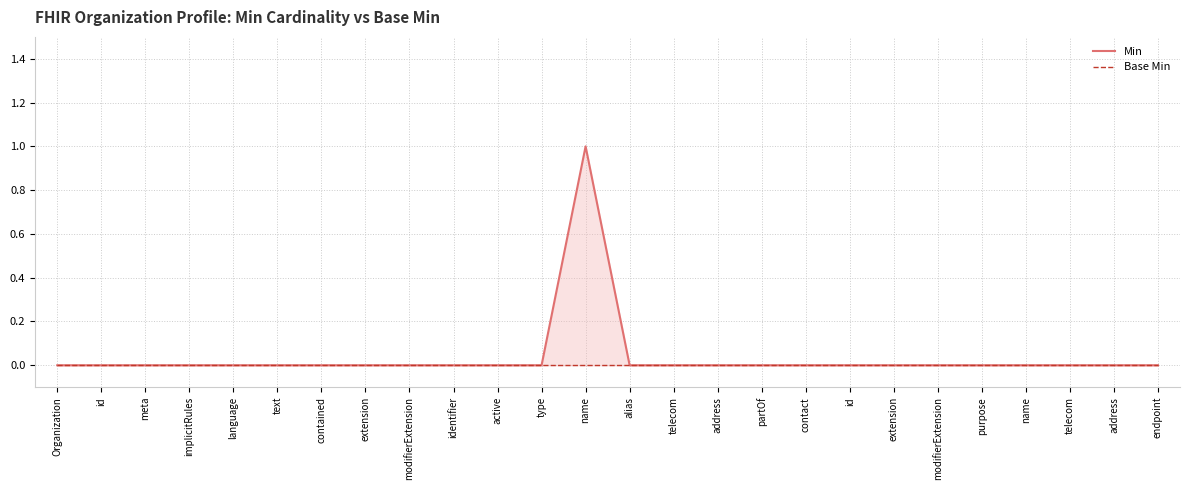

Is the value of Min at contact greater than the value of Base Min at modifierExtension?

No